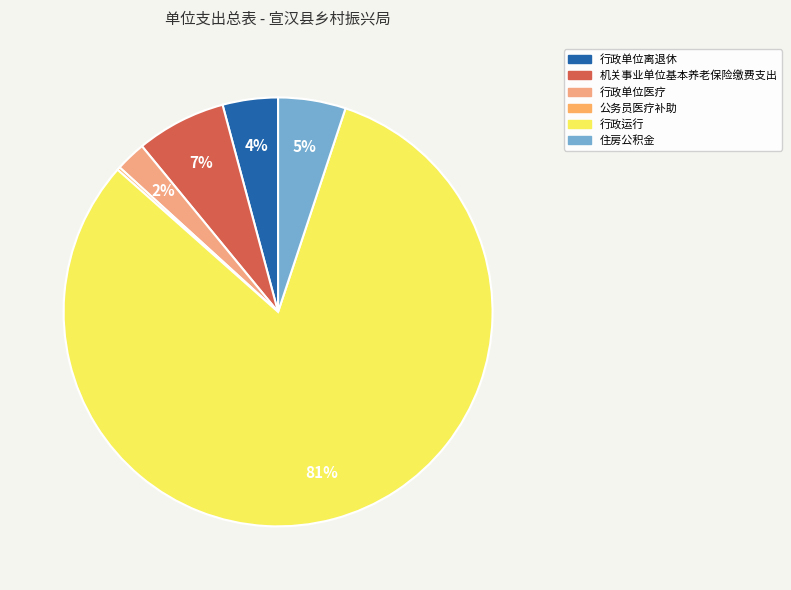

How much of the chart is everything except 住房公积金?

94.9%